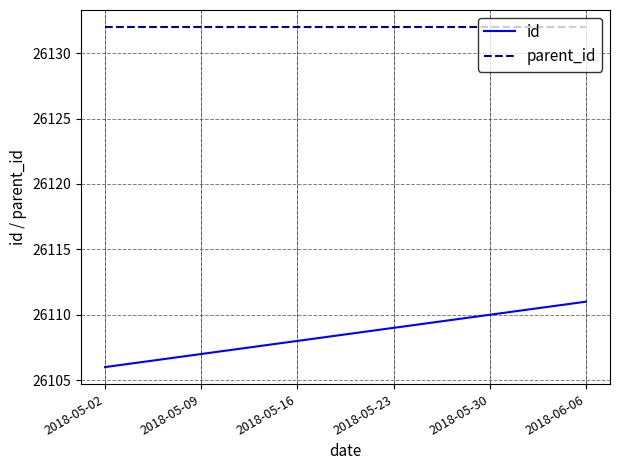

Rank the series at 2018-05-16 from highest to lowest value.

parent_id, id